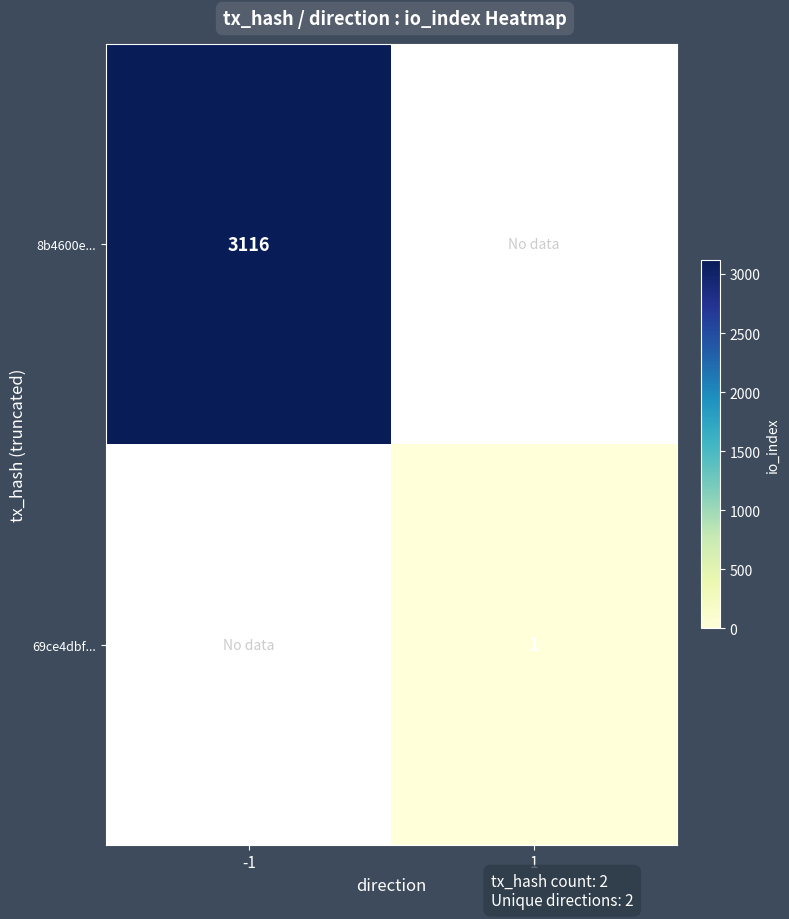

True or false: 69ce4dbf... has a value of 1 at 1.

True